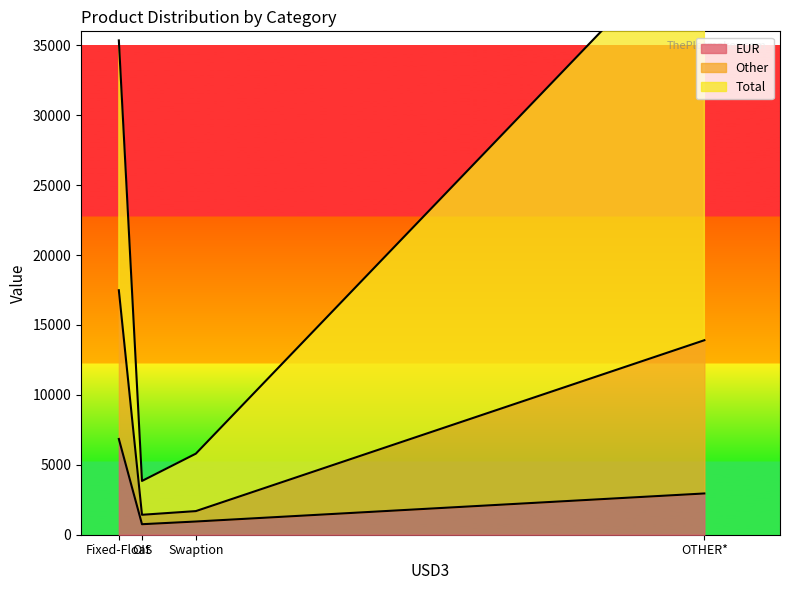

True or false: EUR has more than 2 points higher than both neighbors.

False